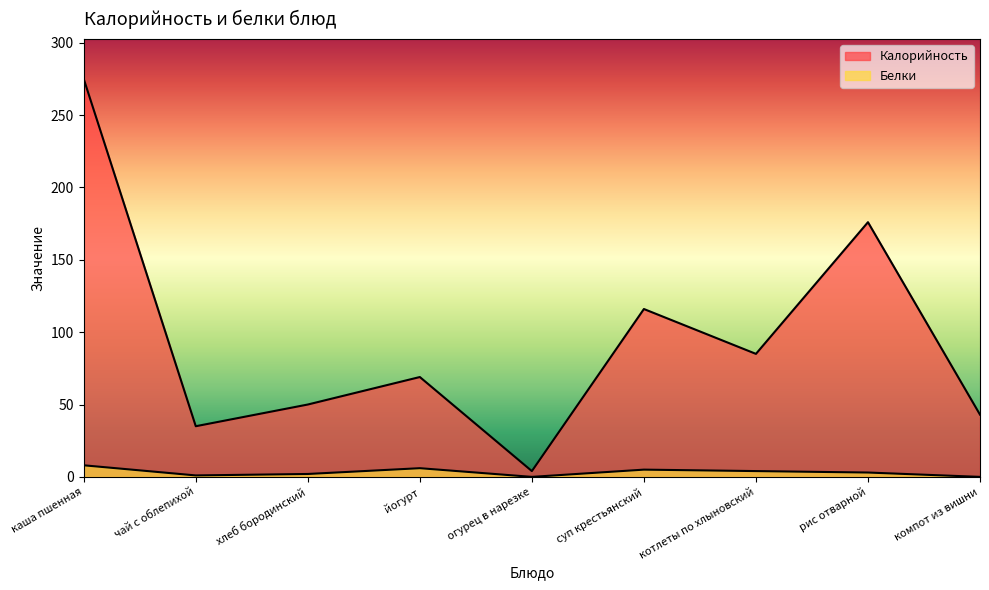

Which category has the lowest value across all series?

огурец в нарезке